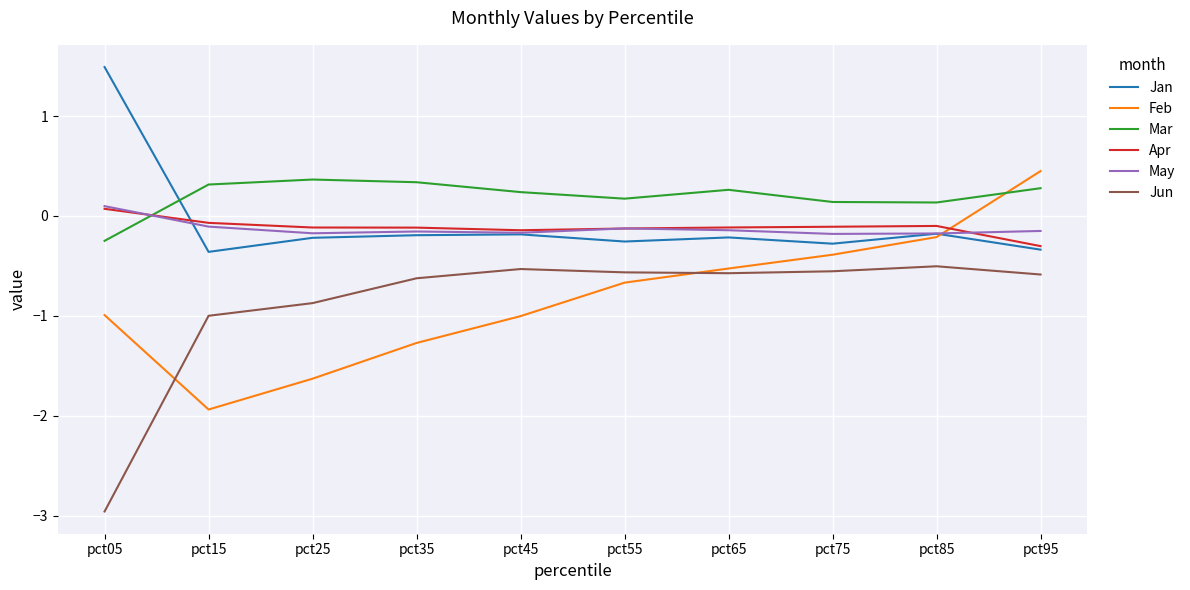

True or false: Jan has a value of -0.3 at pct75.

True